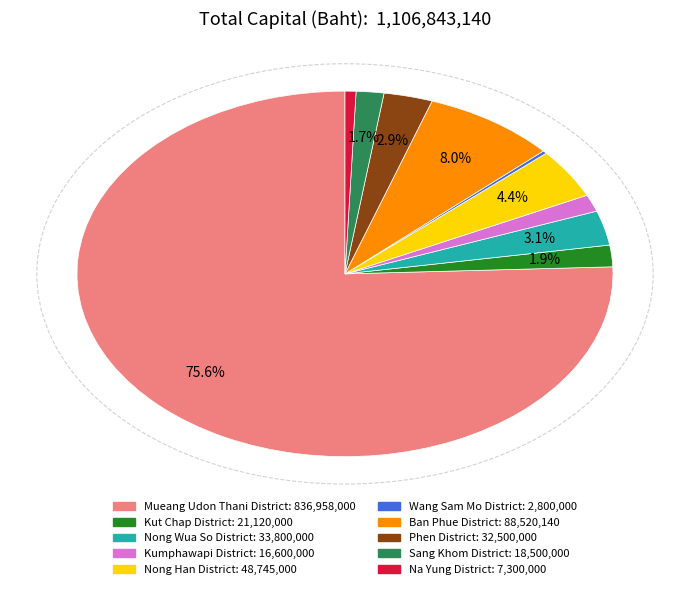

What percentage is the Ban Phue District slice, to the nearest percent?

8%